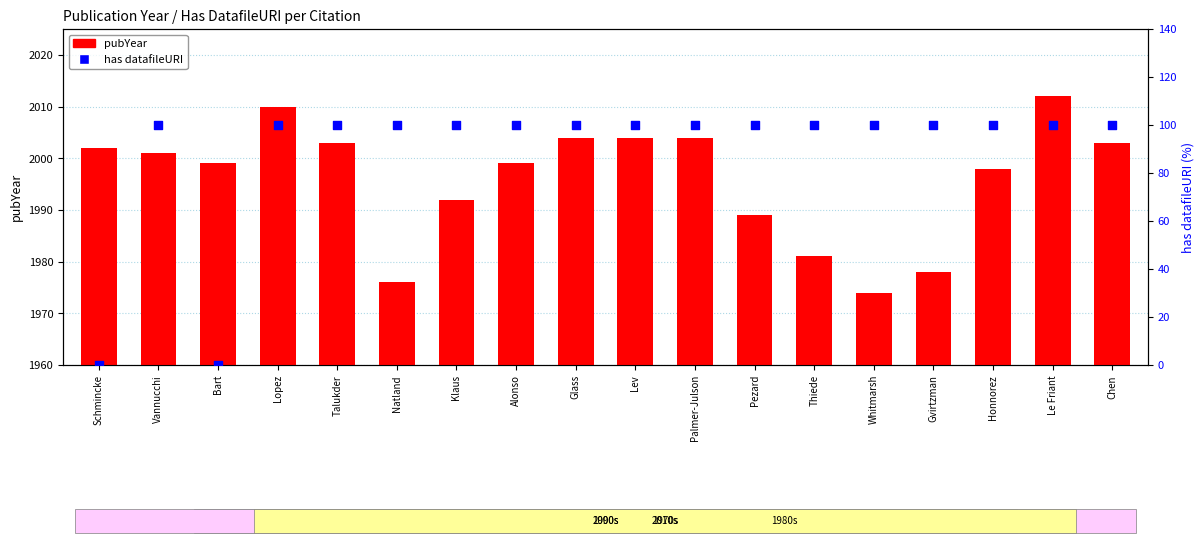

At which category is the sum across all series the highest?

Le Friant